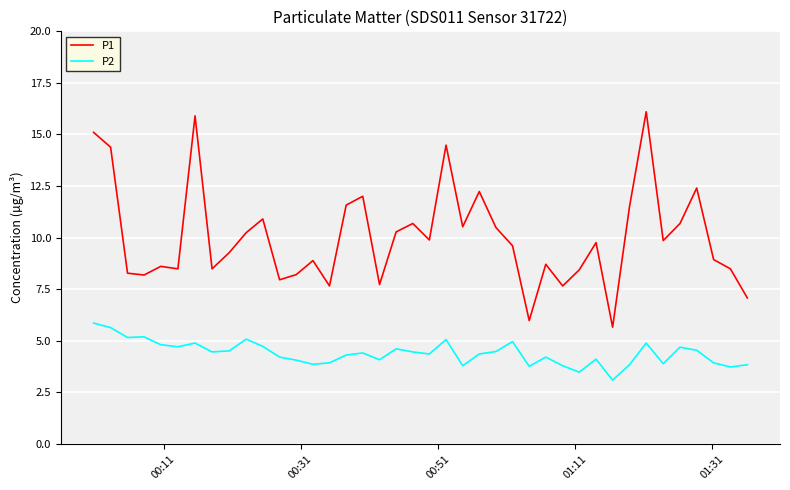

What is the sum of all P1 values?

401.1